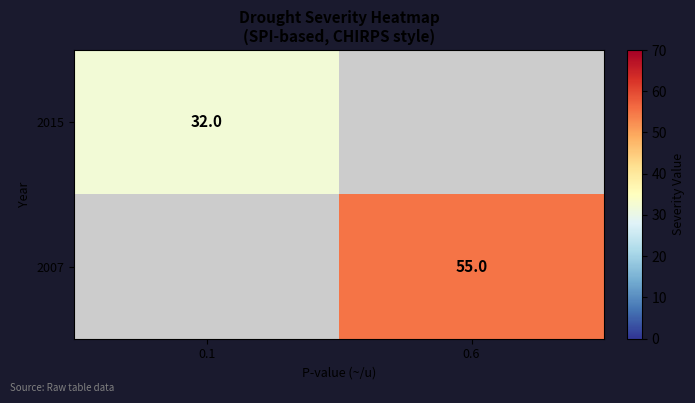

The value of 2007 at 0.6 is 77. True or false?

False